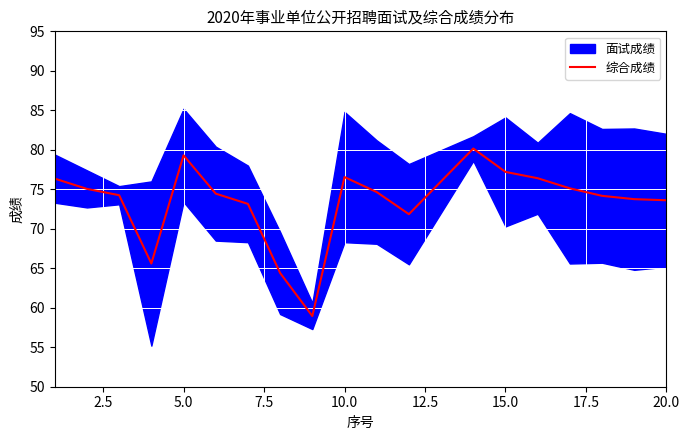

What is the minimum value for 综合成绩?

59.0